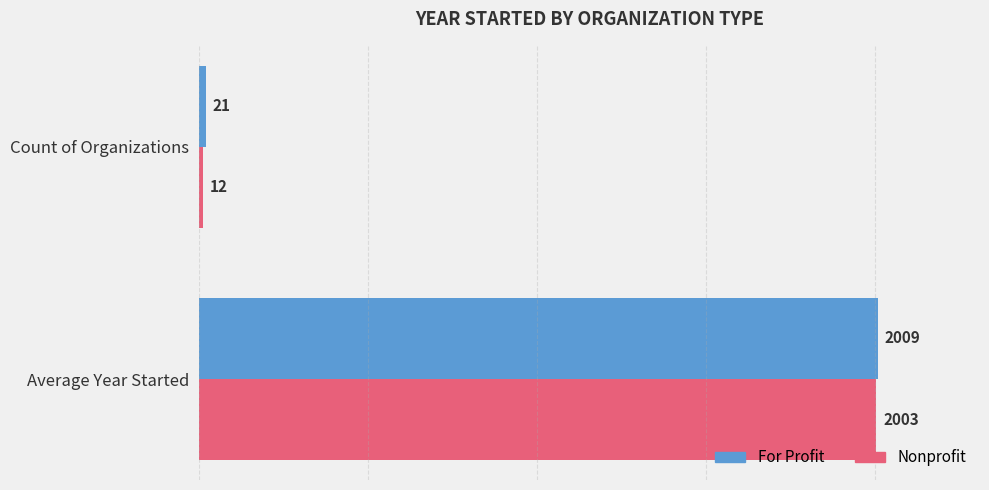

At which label is Nonprofit closest to 1007?

Count of Organizations